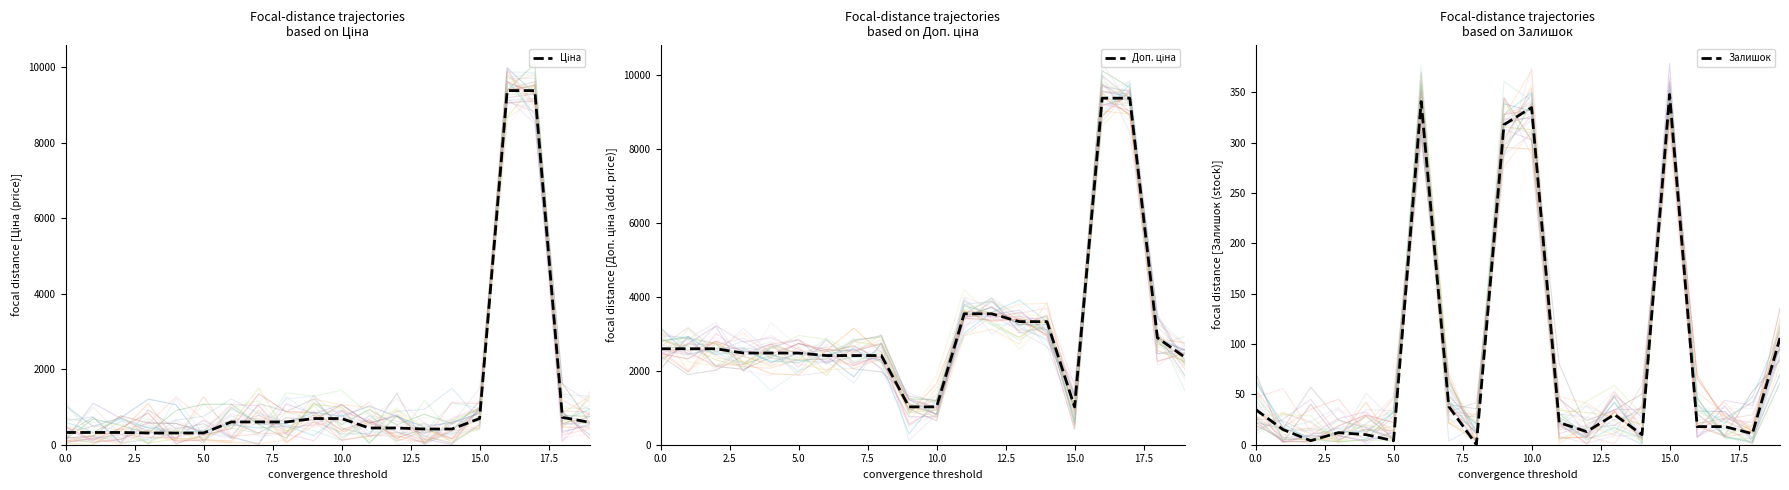

At which label does Доп. ціна reach its minimum?

9